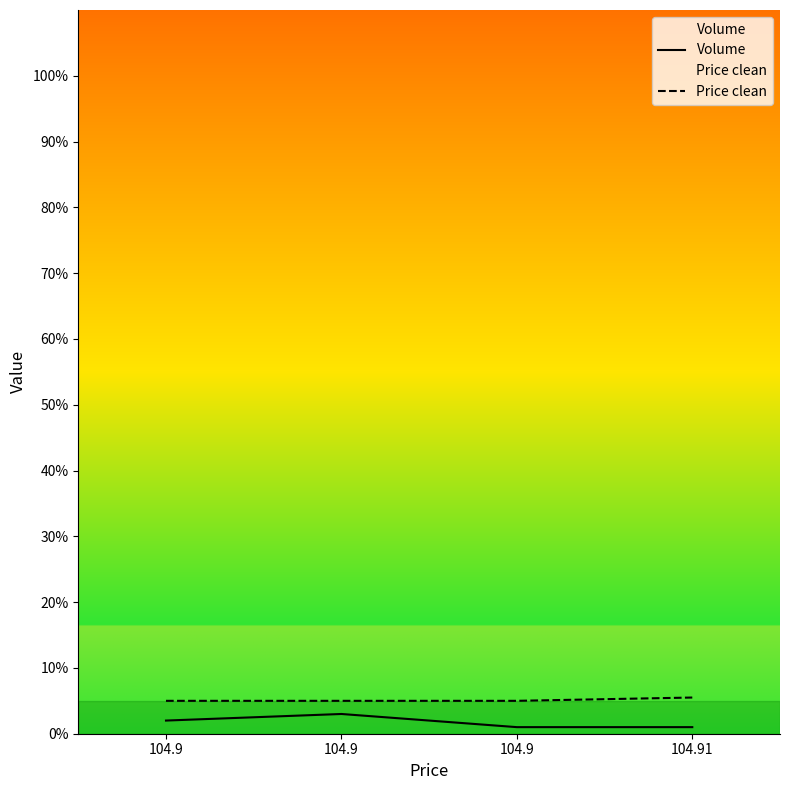

True or false: Price clean has a value of 2.3 at 104.9.

False